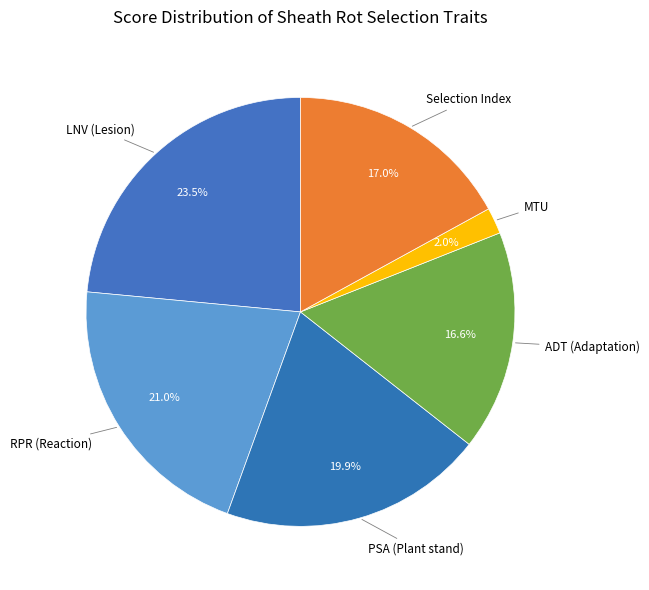

How many slices are in this pie chart?

6